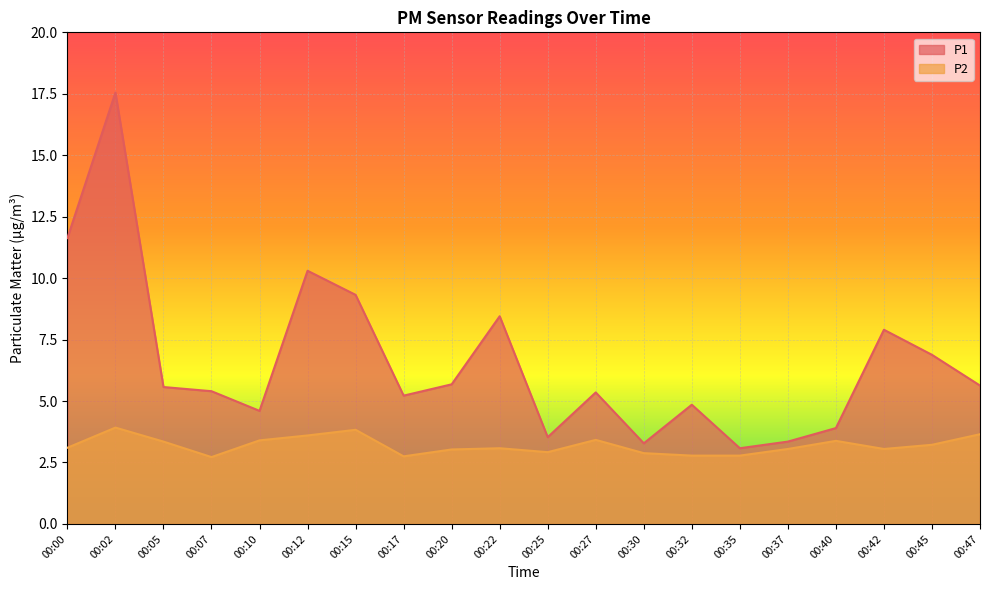

Between 00:17 and 00:42, which is larger?

00:42